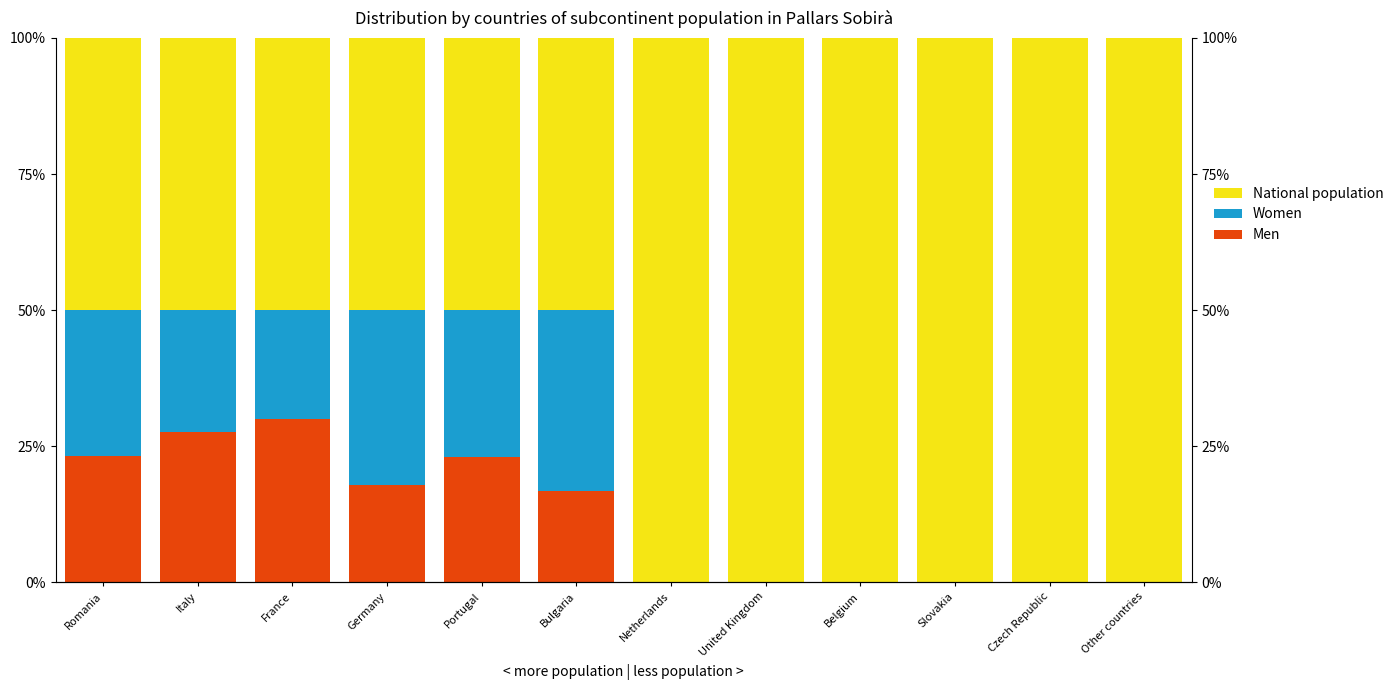

What is the value of the National population bar at the 11th from the left?

100.0